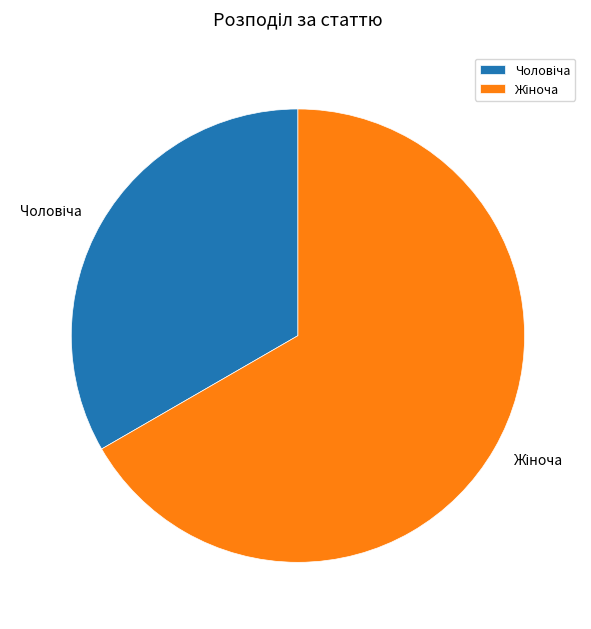

Is there any slice that represents more than half of the pie?

Yes